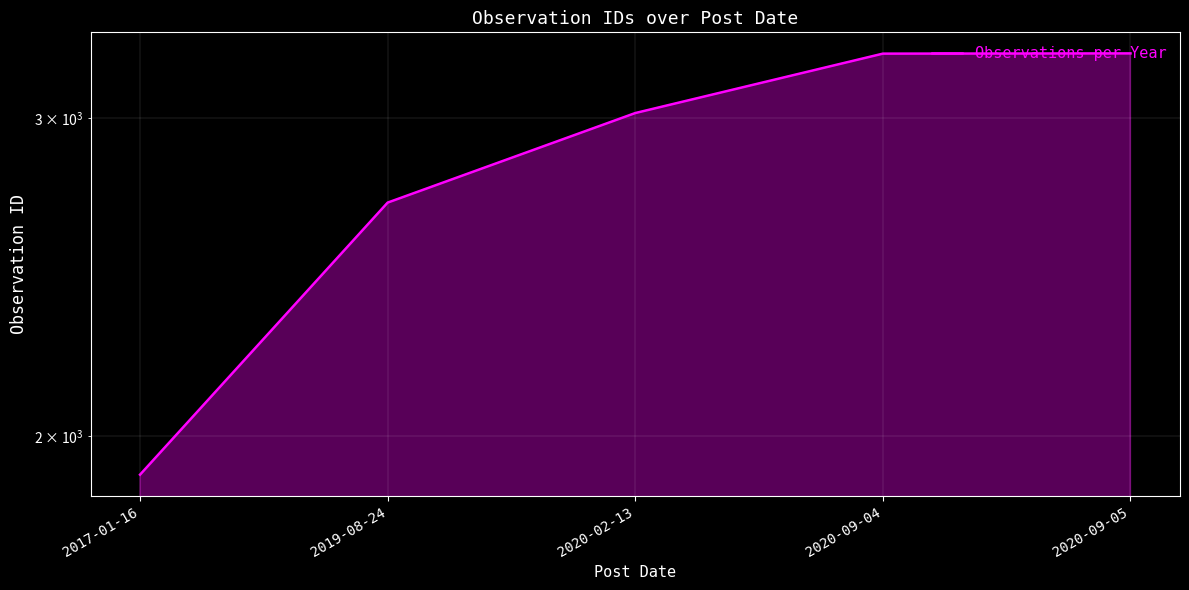

True or false: the data has more than 1 interior local peaks.

False